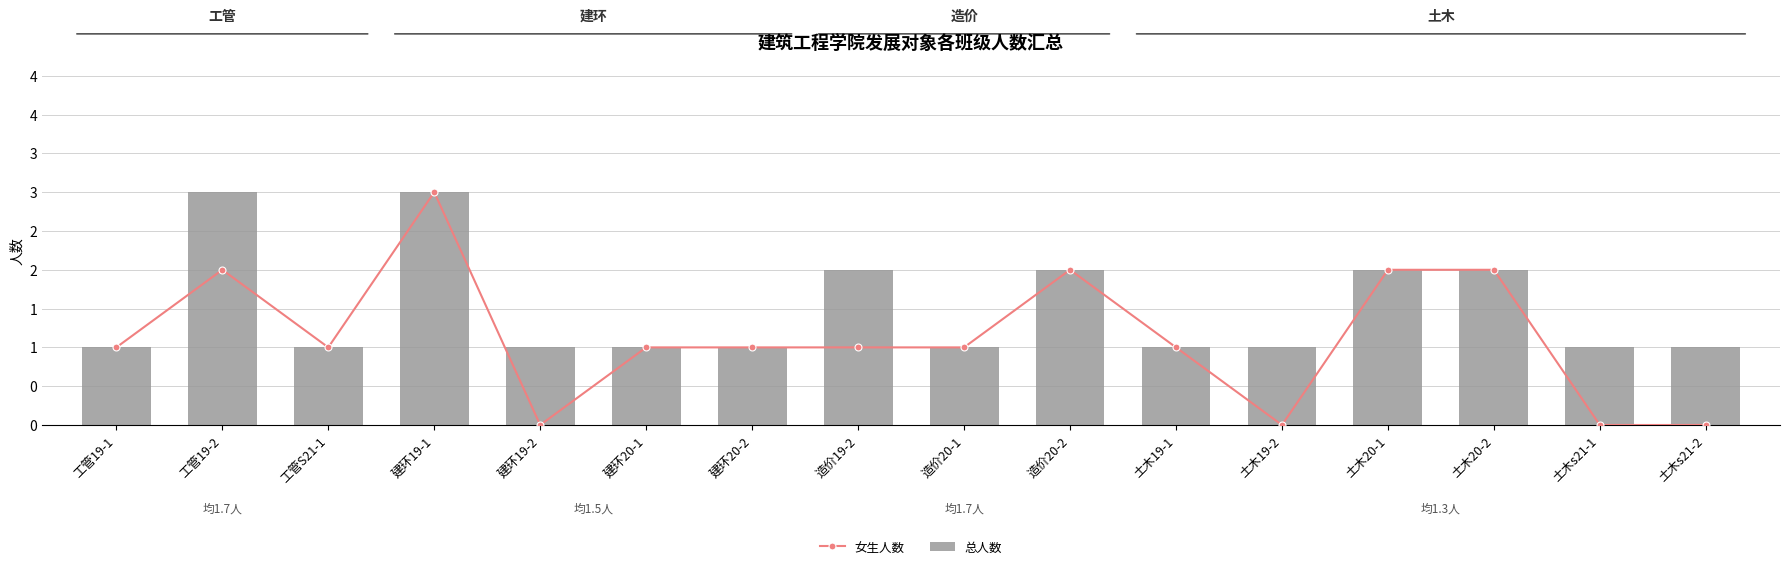

Reading left to right, what are all the values shown in this chart?

女生人数: 1	2	1	3	0	1	1	1	1	2	1	0	2	2	0	0
总人数: 1	3	1	3	1	1	1	2	1	2	1	1	2	2	1	1